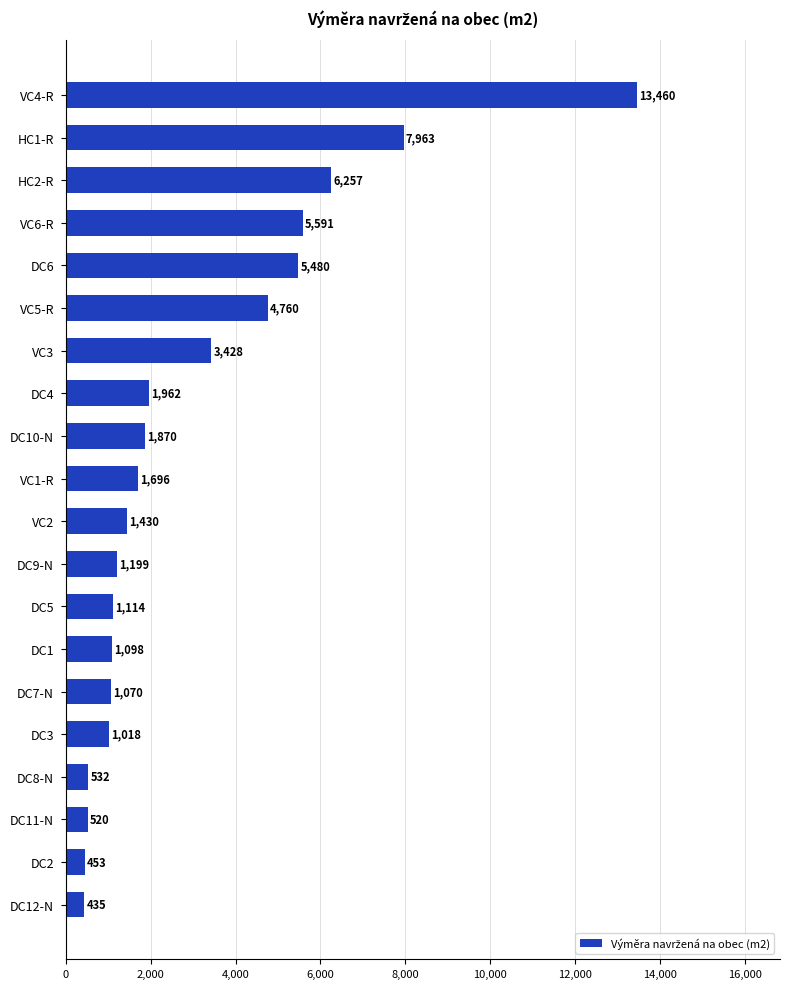

How many bars are there in total?

20